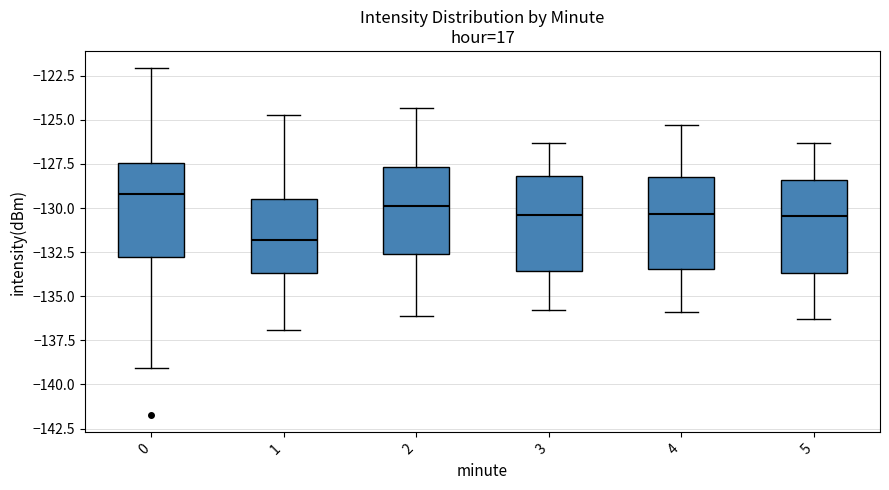

Where does the median line of the box at x = 3 sit on the y-axis? The values are not printed on the chart, so give them approximately, as read against the axis.

-130.5